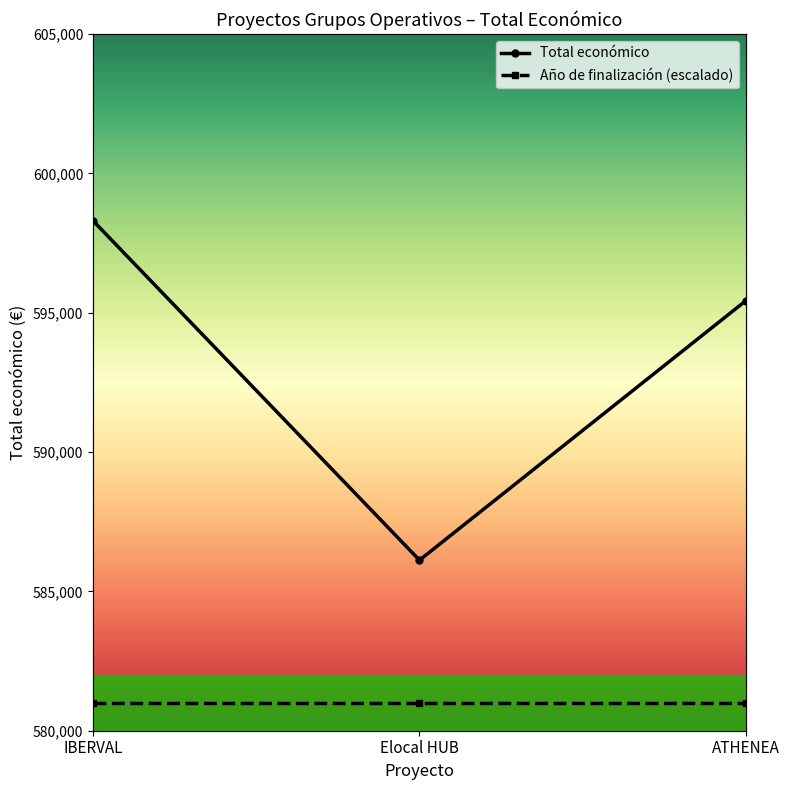

What is the greatest value displayed?

598303